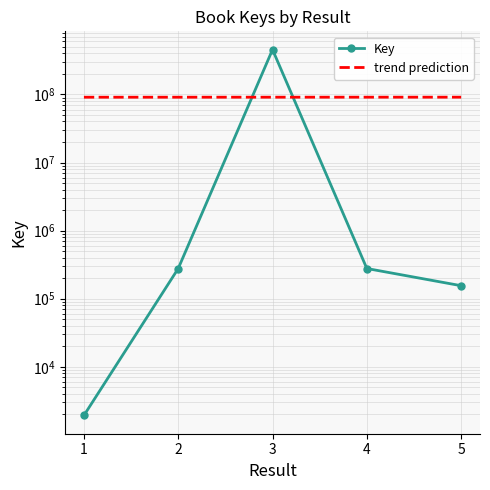

List the labels in order of value, smallest first.

1, 5, 2, 4, 3